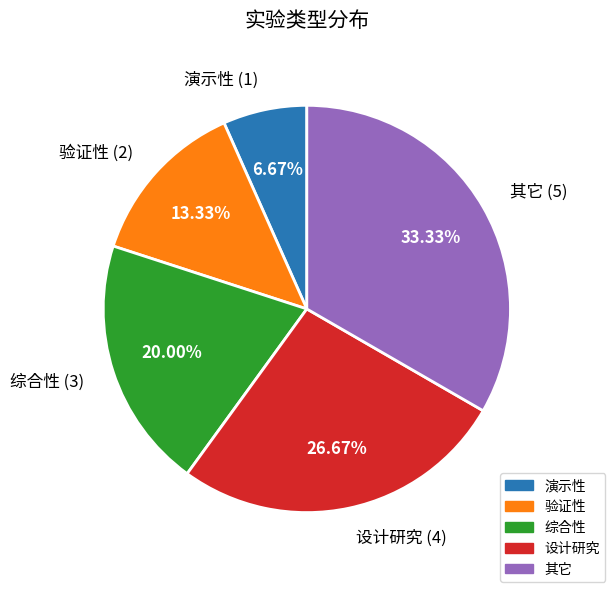

The 验证性 slice represents 13% of the pie. True or false?

True